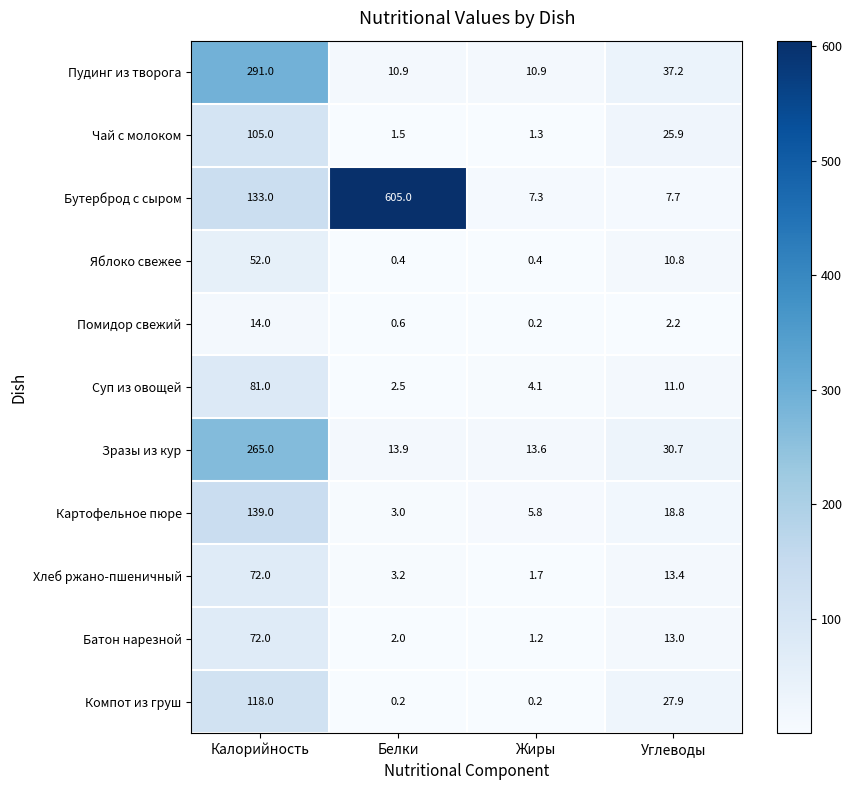

What is the spread (max minus min) of values at Белки?

604.8